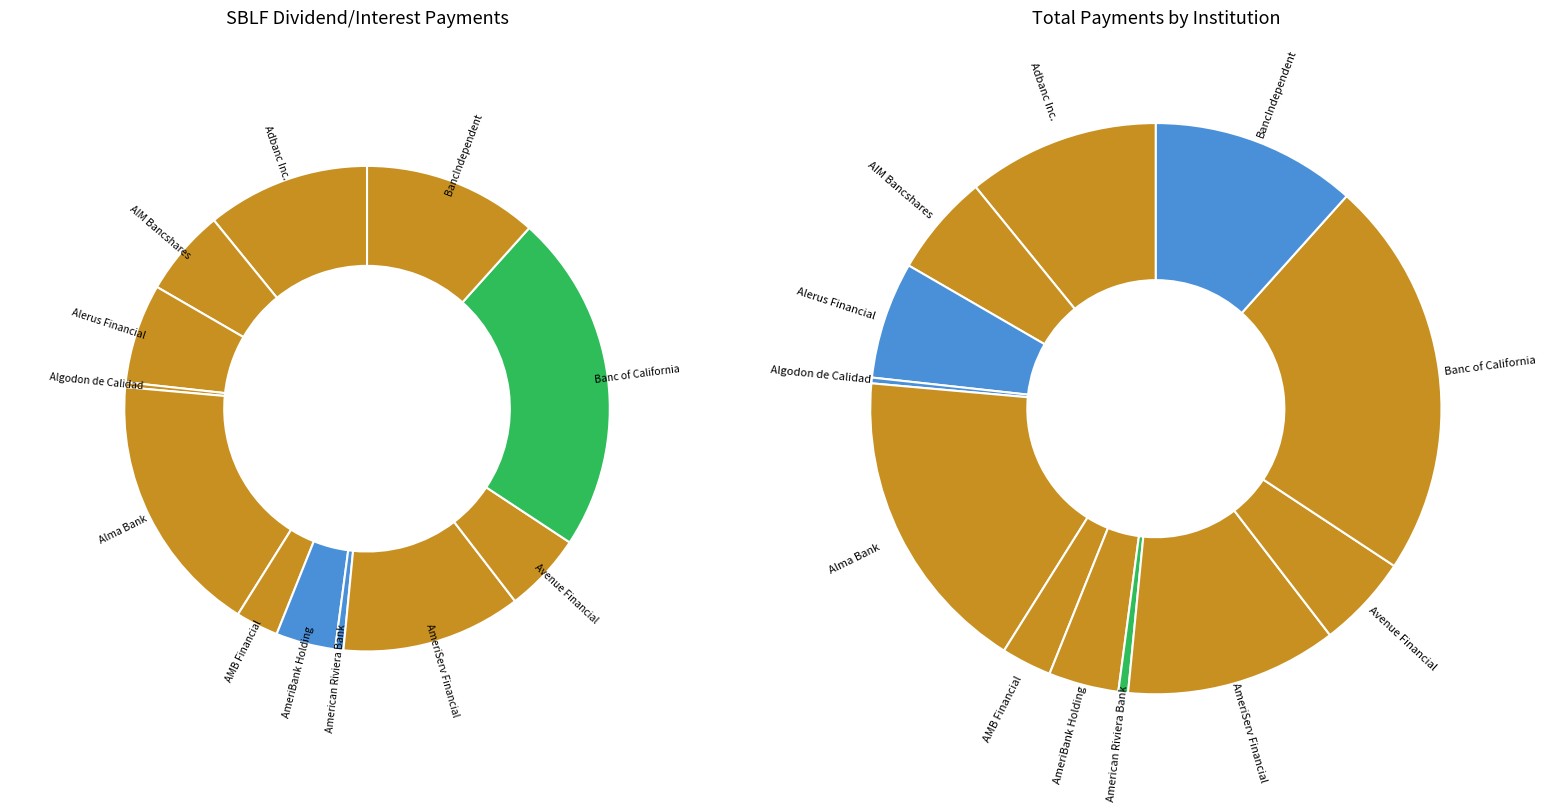

Does BancIndependent represent more than half of the total?

No